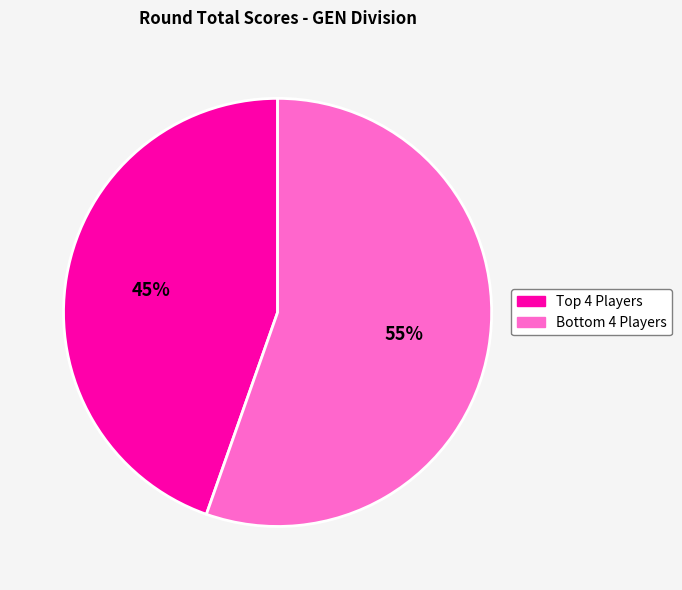

Is there any slice that represents more than half of the pie?

Yes